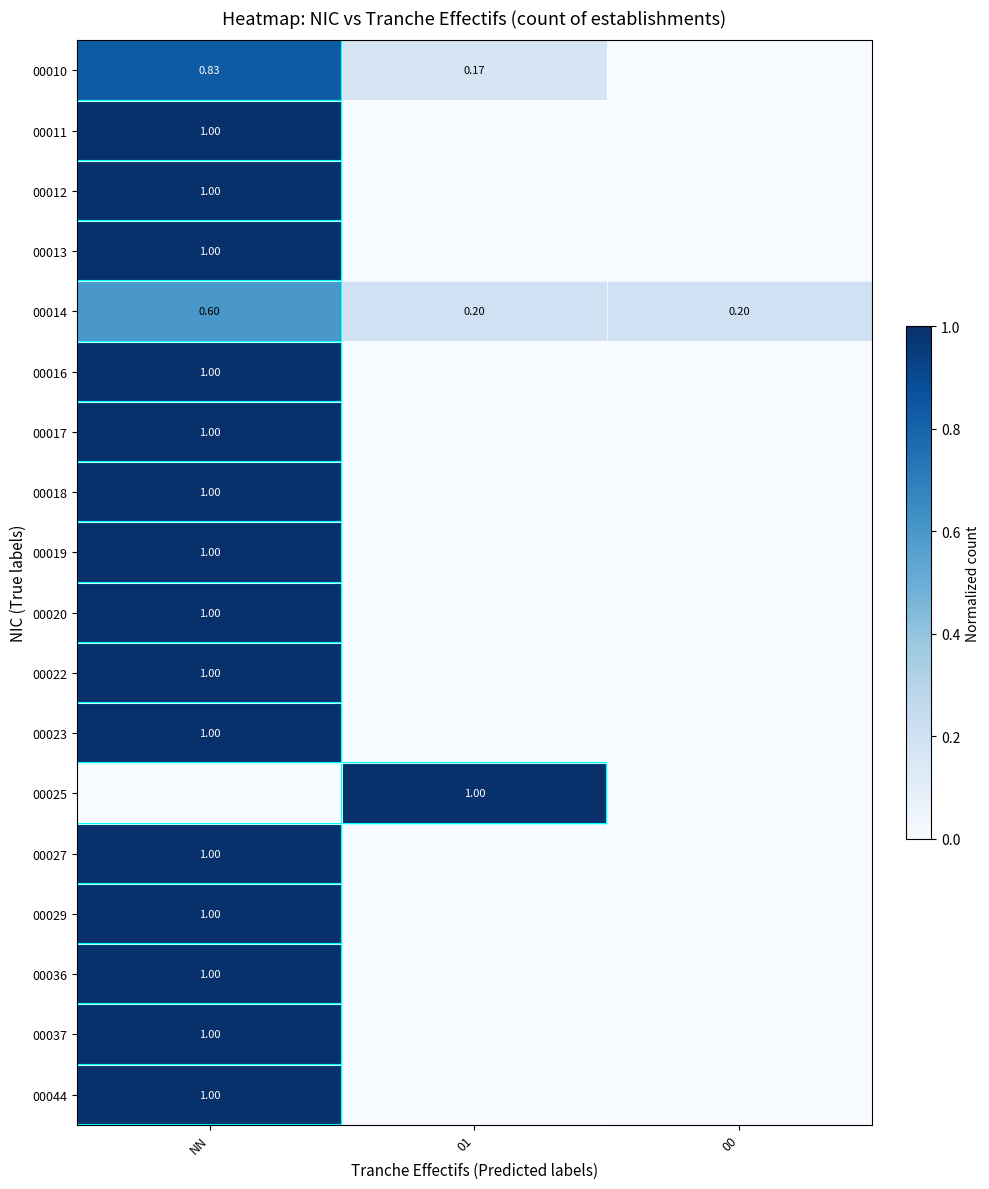

Rank the series by their maximum value, from highest to lowest.

00011, 00012, 00013, 00016, 00017, 00018, 00019, 00020, 00022, 00023, 00025, 00027, 00029, 00036, 00037, 00044, 00010, 00014